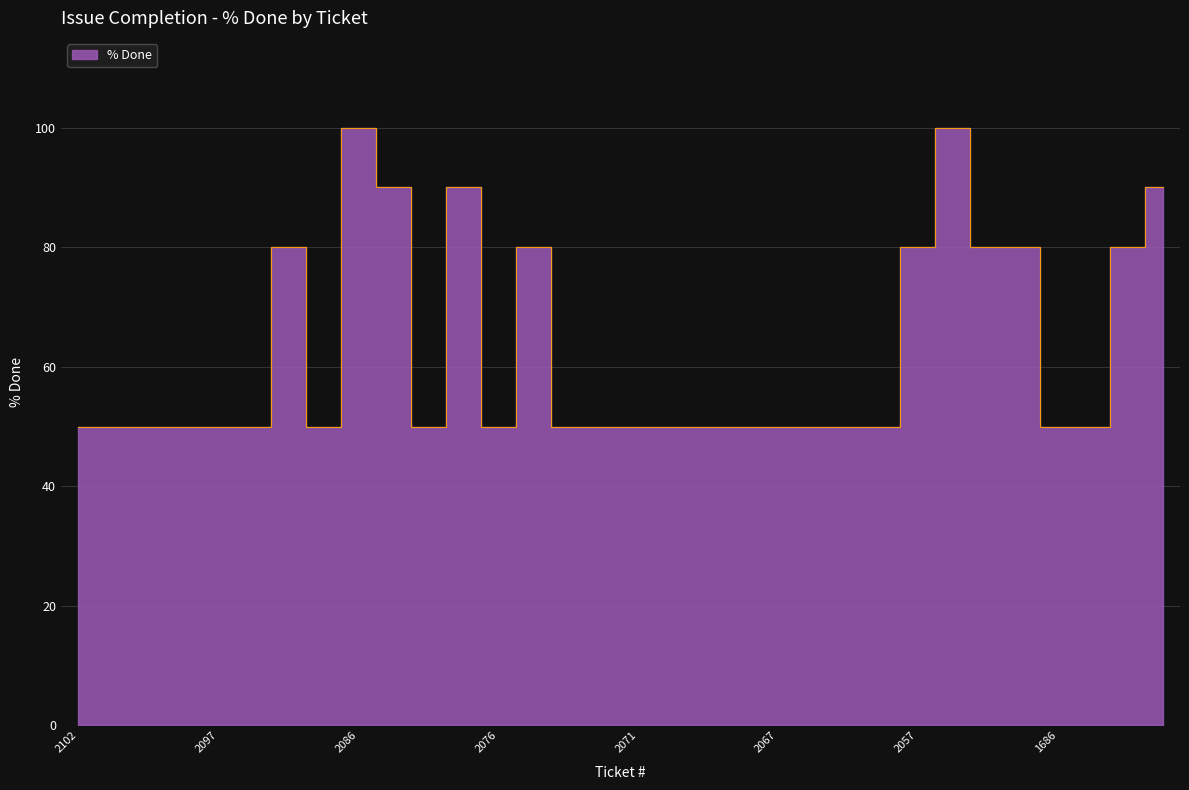

Between 2086 and 2101, which is larger?

2086